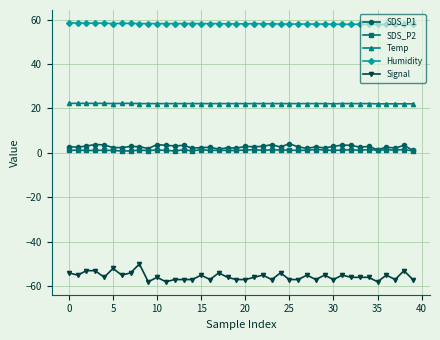

What is the smallest value displayed?

-58.0